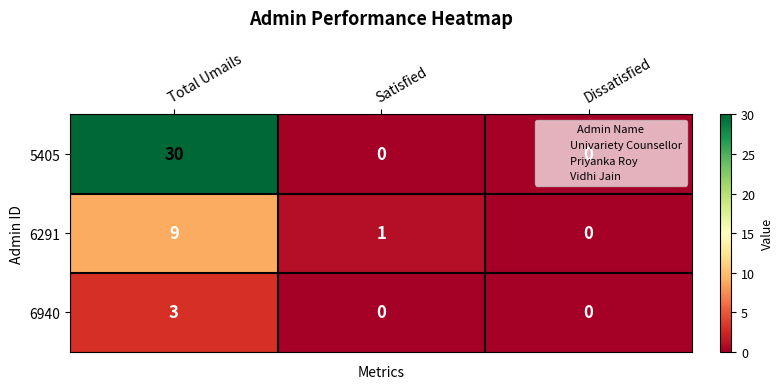

Which category has the highest value in the 6291 series?

Total Umails